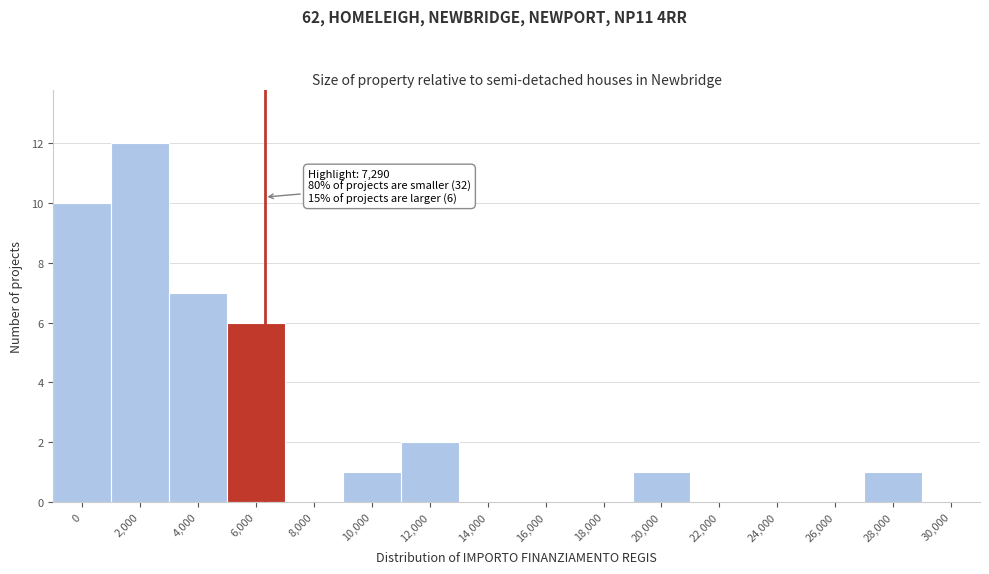

Reading left to right, transcribe all the data shown in this chart.

0=10	2,000=12	4,000=7	6,000=6	8,000=0	10,000=1	12,000=2	14,000=0	16,000=0	18,000=0	20,000=1	22,000=0	24,000=0	26,000=0	28,000=1	30,000=0